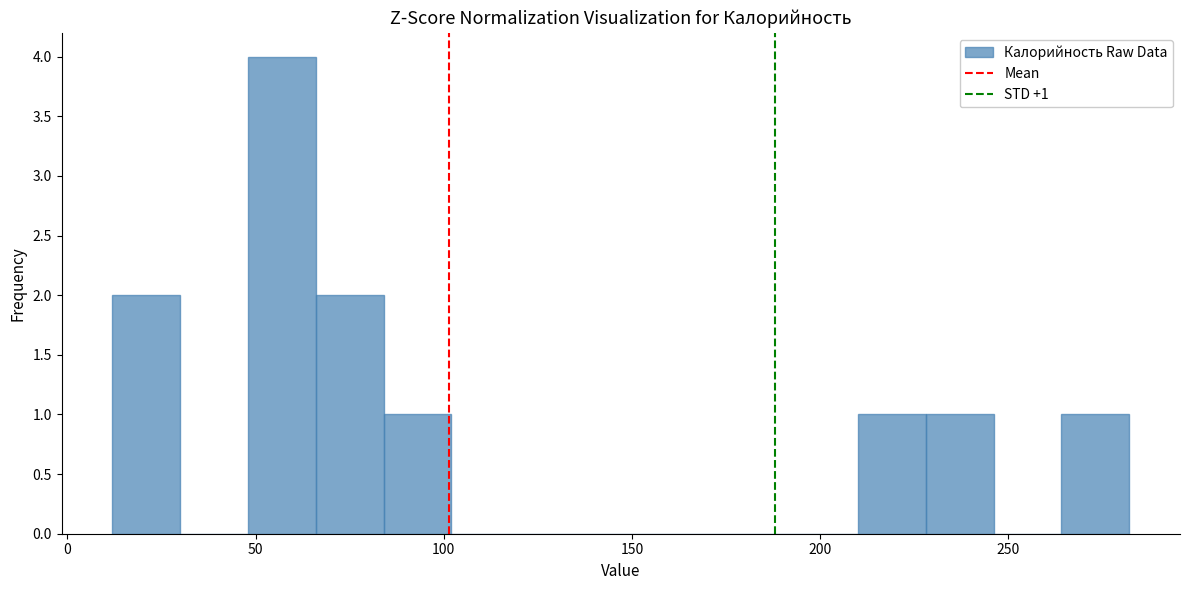

Around what value on the x-axis is the tallest bar? Give the approximate position of its centre, as read against the axis.

55